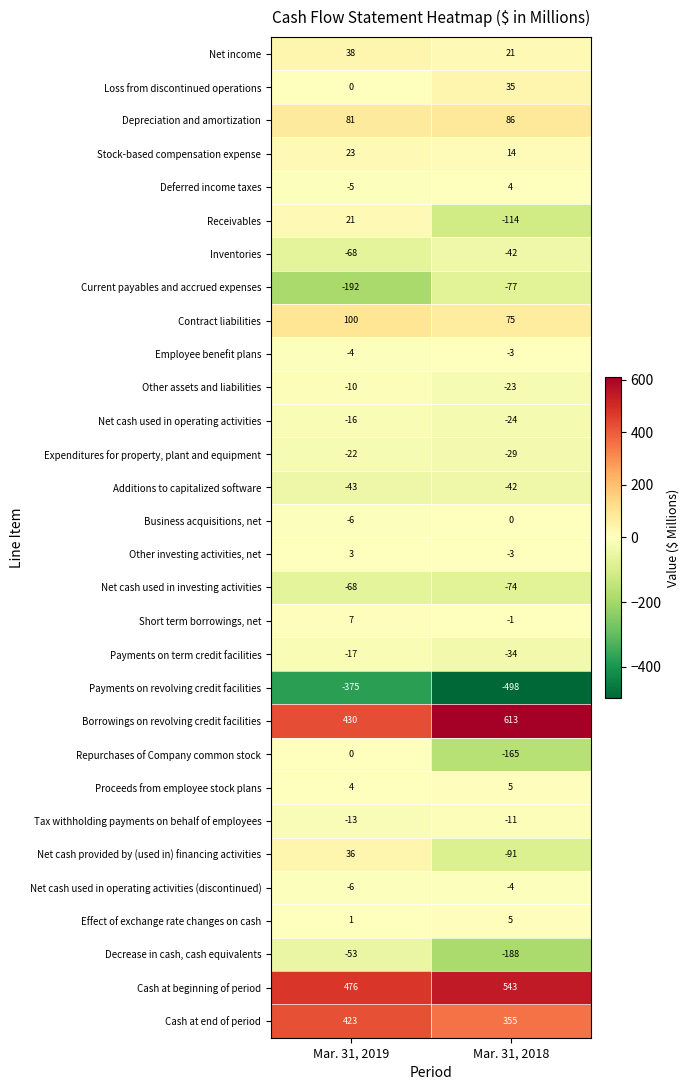

Rank the categories by Receivables value from highest to lowest.

Mar. 31, 2019, Mar. 31, 2018